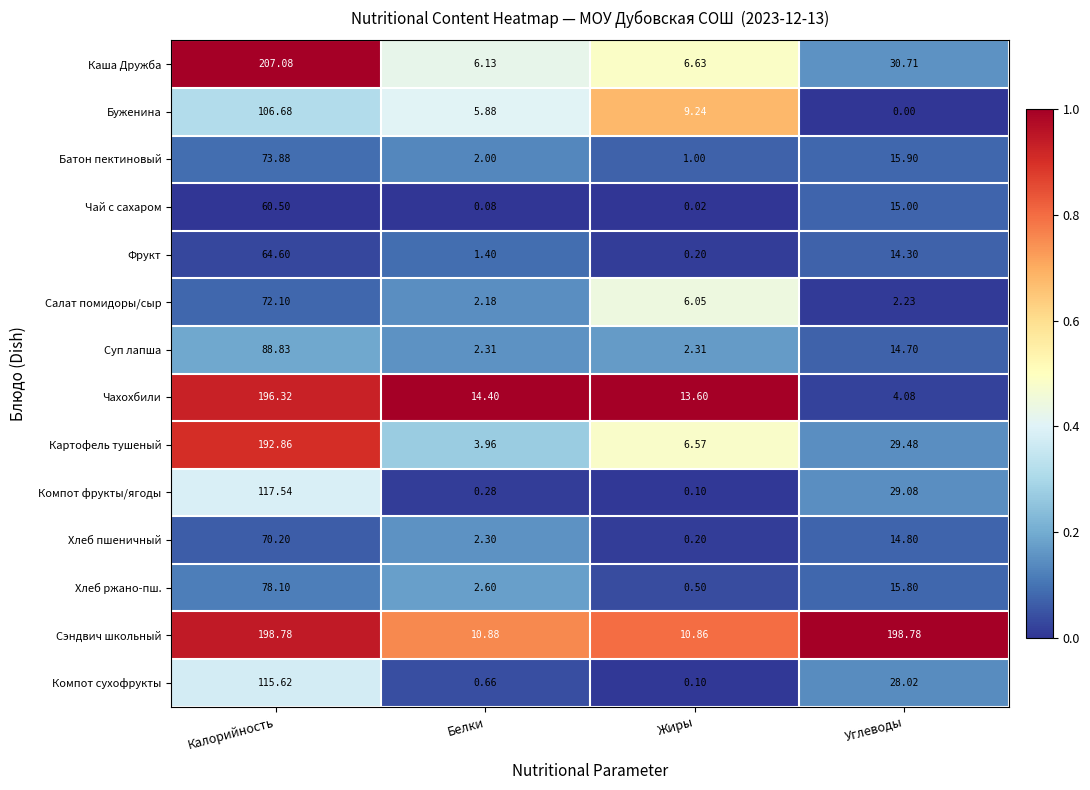

Which category has the highest value across all series?

Калорийность